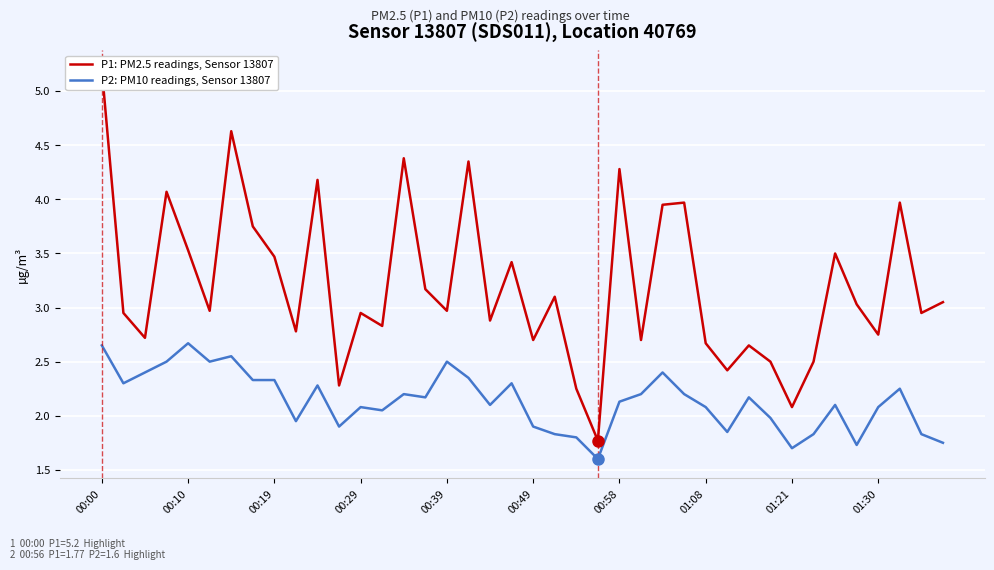

At which category is the sum across all series the highest?

00:00